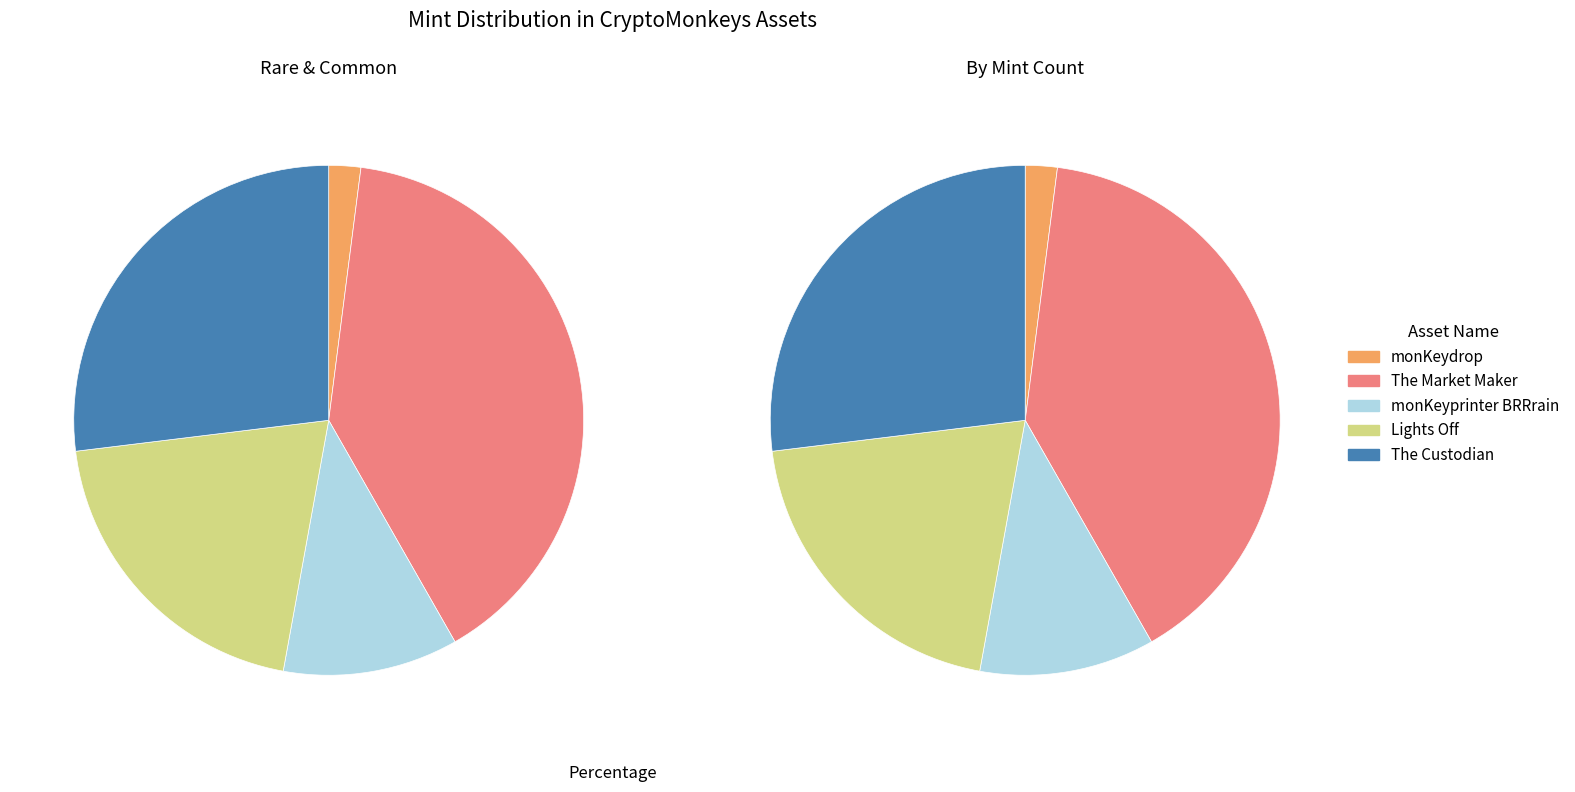

To the nearest percent, what is the difference between the largest and smallest slice percentages?

38%